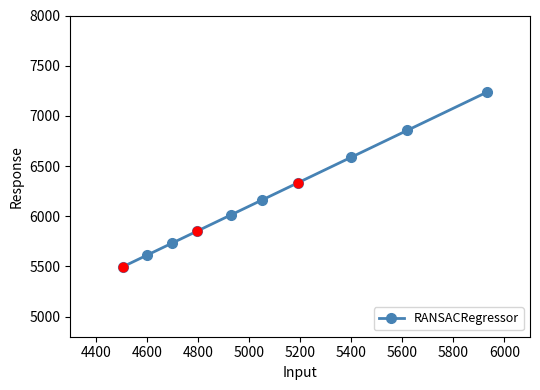

True or false: the data has more than 1 interior local peaks.

False